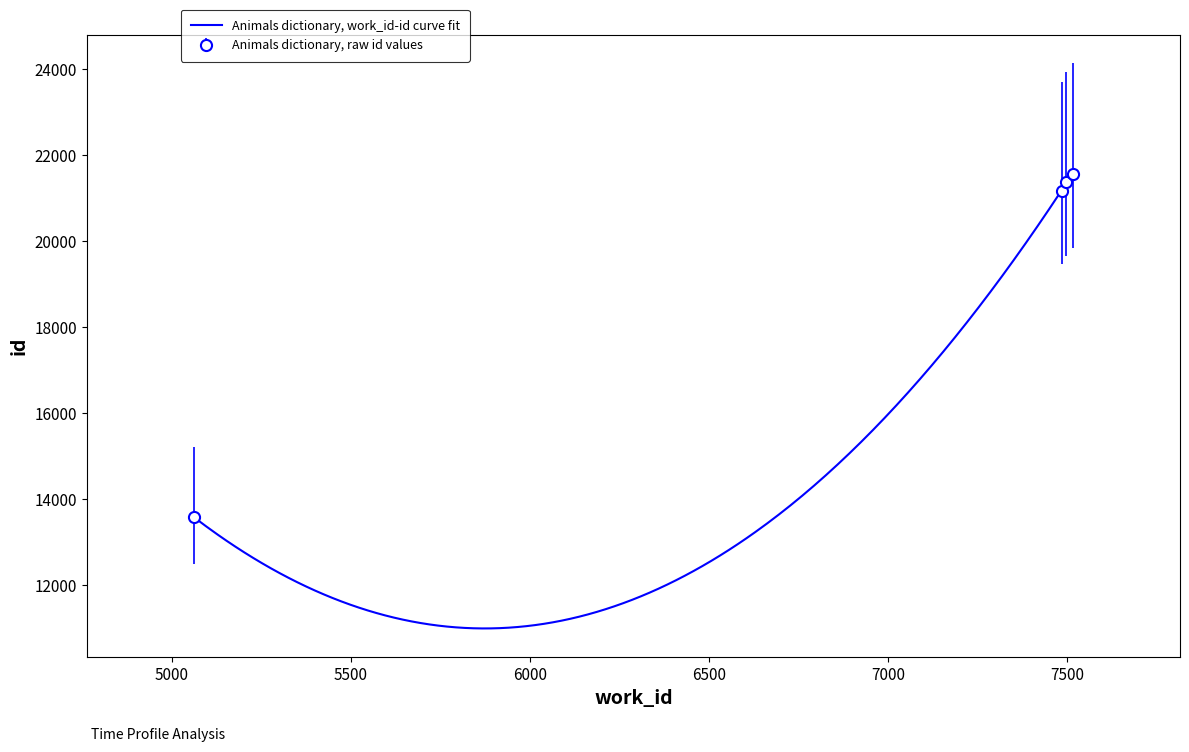

What is the difference between the maximum and minimum values?

7978